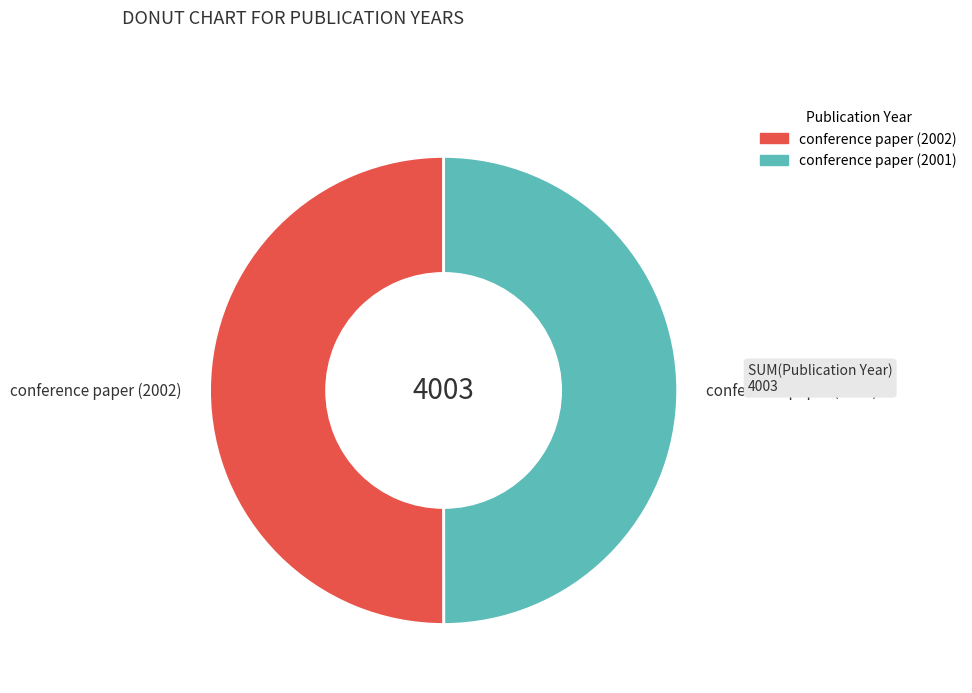

The conference paper (2002) slice represents 50% of the pie. True or false?

True